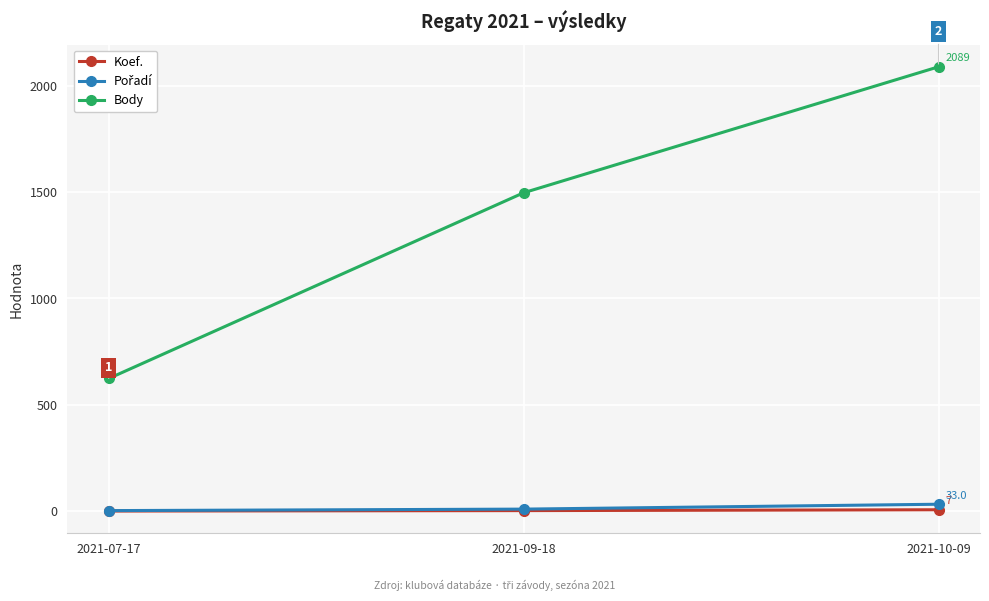

Is it true that Body equals 624 at 2021-07-17?

True